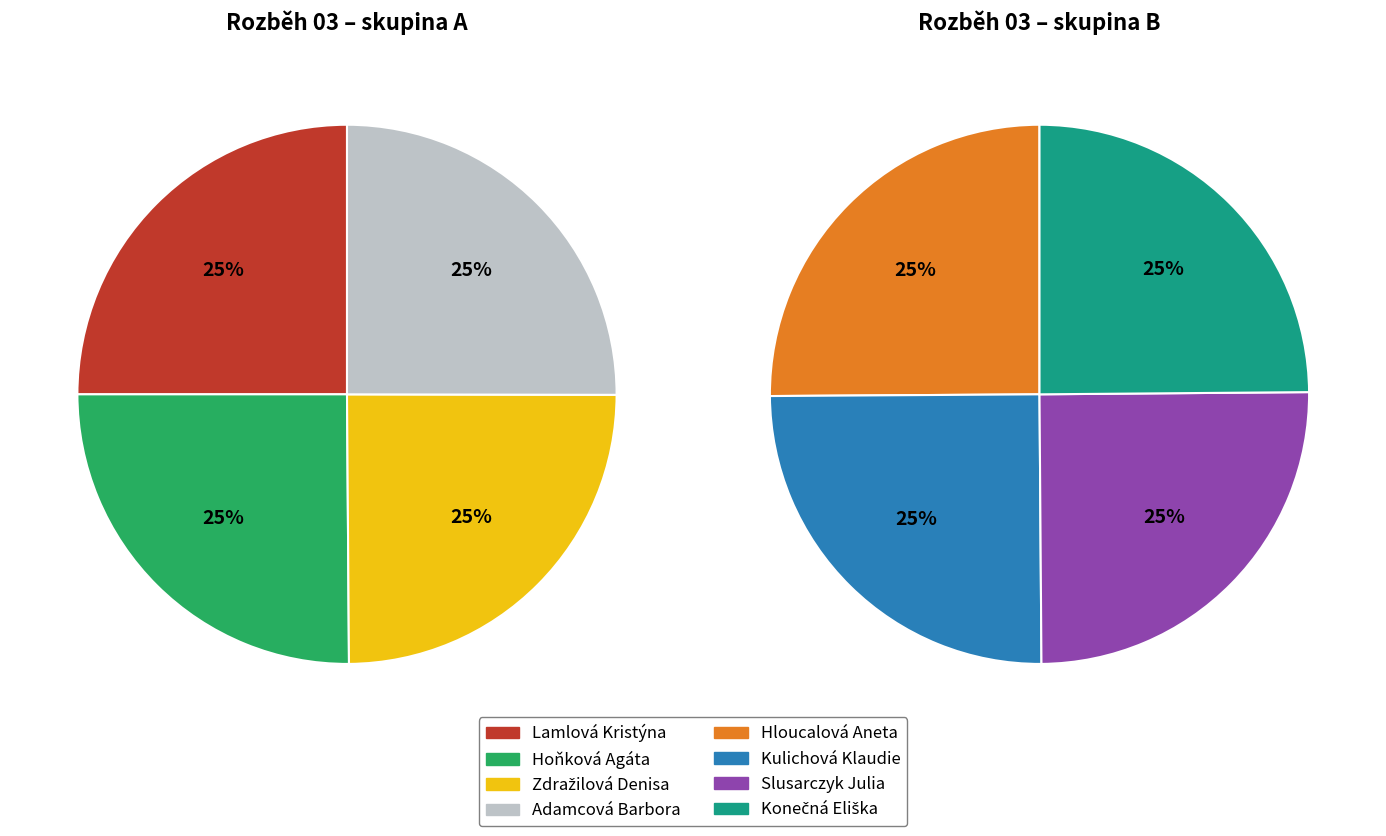

What is the largest slice in the pie chart?

Hloucalová Aneta